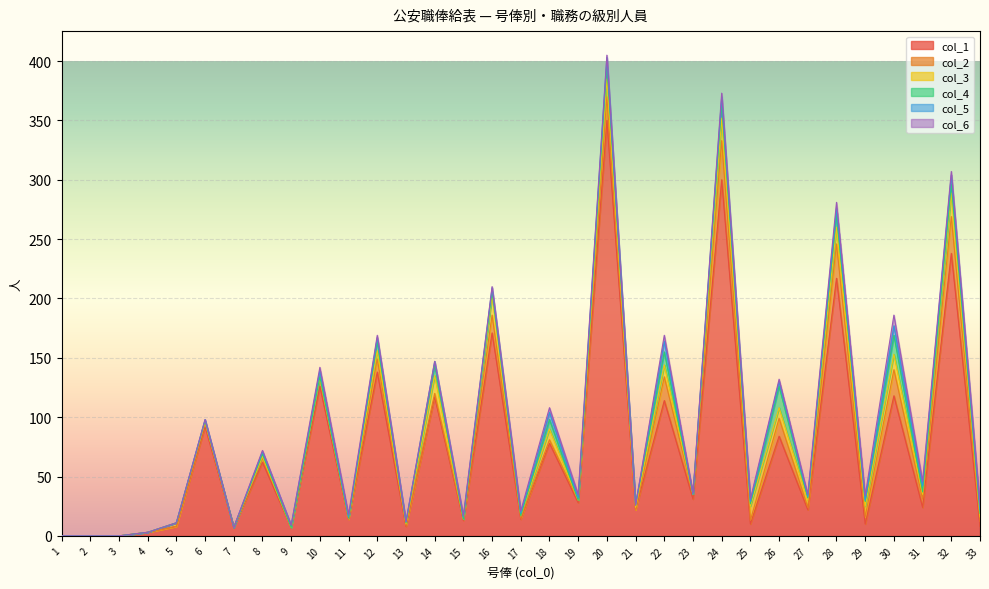

In col_5, how many points are higher than both neighbors (excluding endpoints)?

13